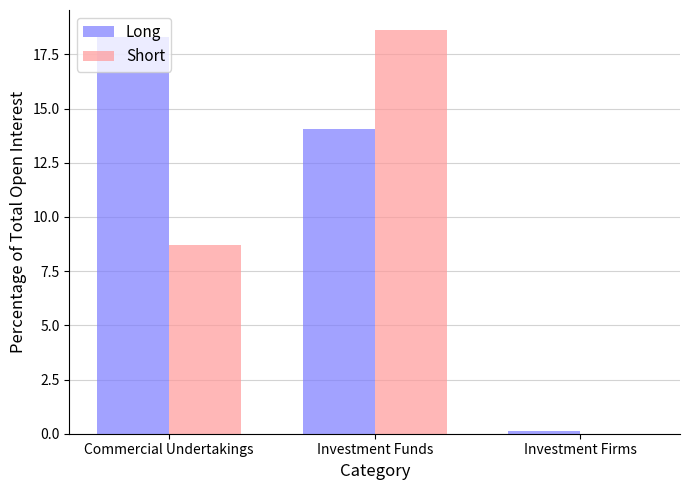

The Long series shows 18.3 at Commercial Undertakings. True or false?

True